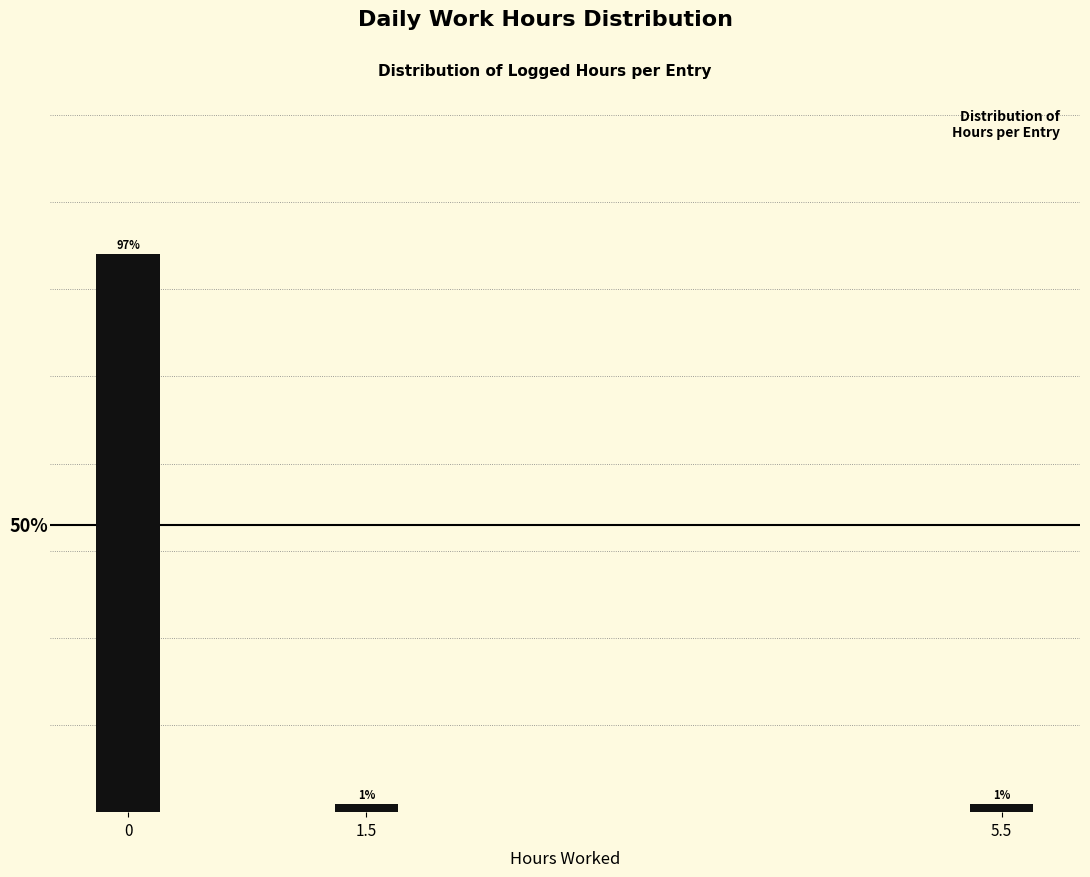

Are the bars horizontal?

No